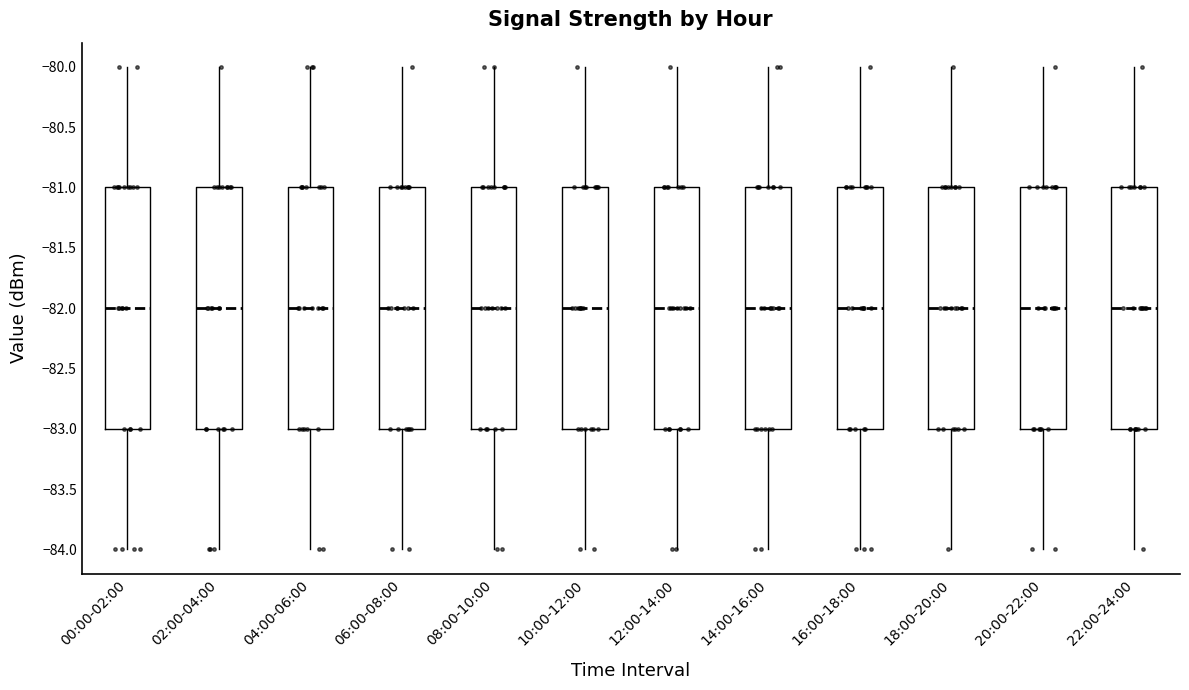

Reading left to right, transcribe this box plot: for each box, give where its median line is, the range the box spans, and where its two whiskers end, as read against the y-axis. The values are not printed on the chart, so give them approximately, as read against the axis.

00:00-02:00: median -82, box -83 to -81, whiskers -84 to -80
02:00-04:00: median -82, box -83 to -81, whiskers -84 to -80
04:00-06:00: median -82, box -83 to -81, whiskers -84 to -80
06:00-08:00: median -82, box -83 to -81, whiskers -84 to -80
08:00-10:00: median -82, box -83 to -81, whiskers -84 to -80
10:00-12:00: median -82, box -83 to -81, whiskers -84 to -80
12:00-14:00: median -82, box -83 to -81, whiskers -84 to -80
14:00-16:00: median -82, box -83 to -81, whiskers -84 to -80
16:00-18:00: median -82, box -83 to -81, whiskers -84 to -80
18:00-20:00: median -82, box -83 to -81, whiskers -84 to -80
20:00-22:00: median -82, box -83 to -81, whiskers -84 to -80
22:00-24:00: median -82, box -83 to -81, whiskers -84 to -80